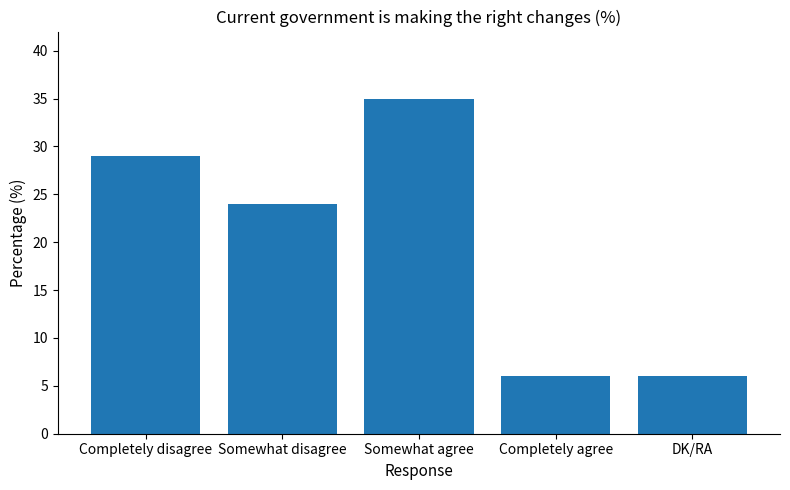

Reading left to right, extract all data points from this chart.

29	24	35	6	6